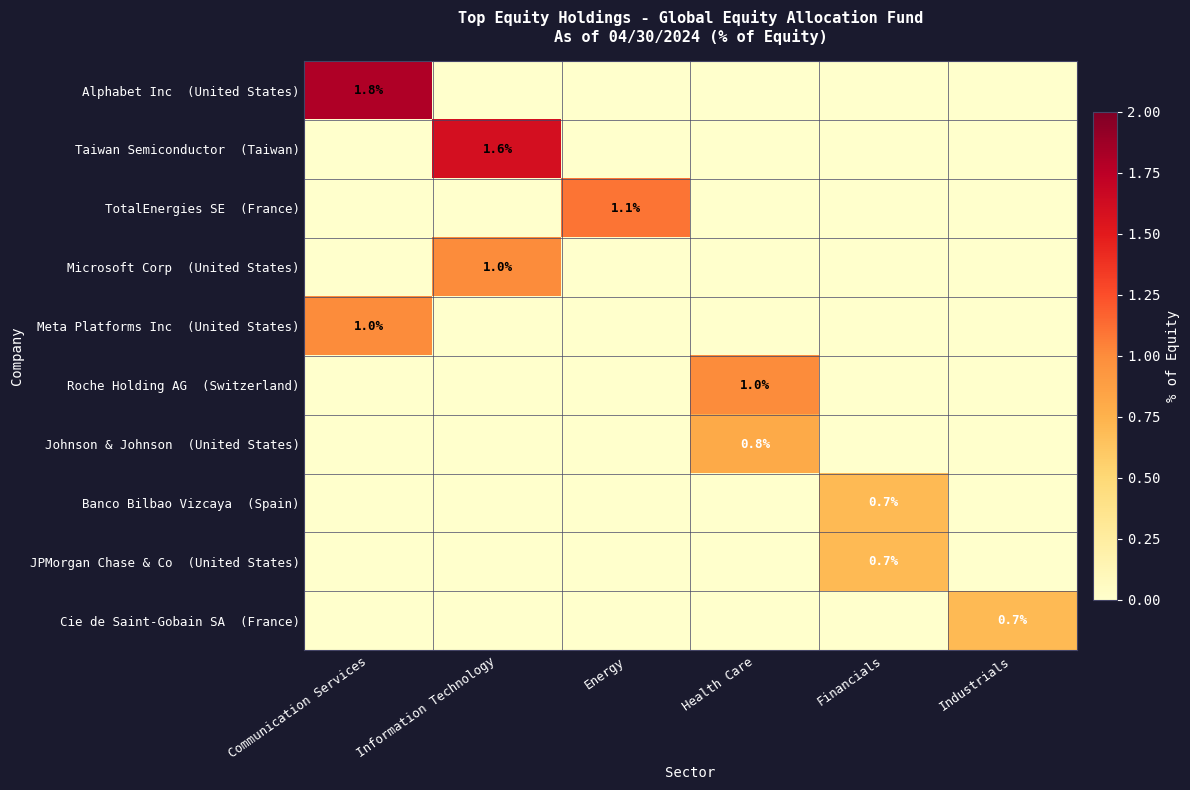

How many values in JPMorgan Chase & Co (United States) are above zero?

1